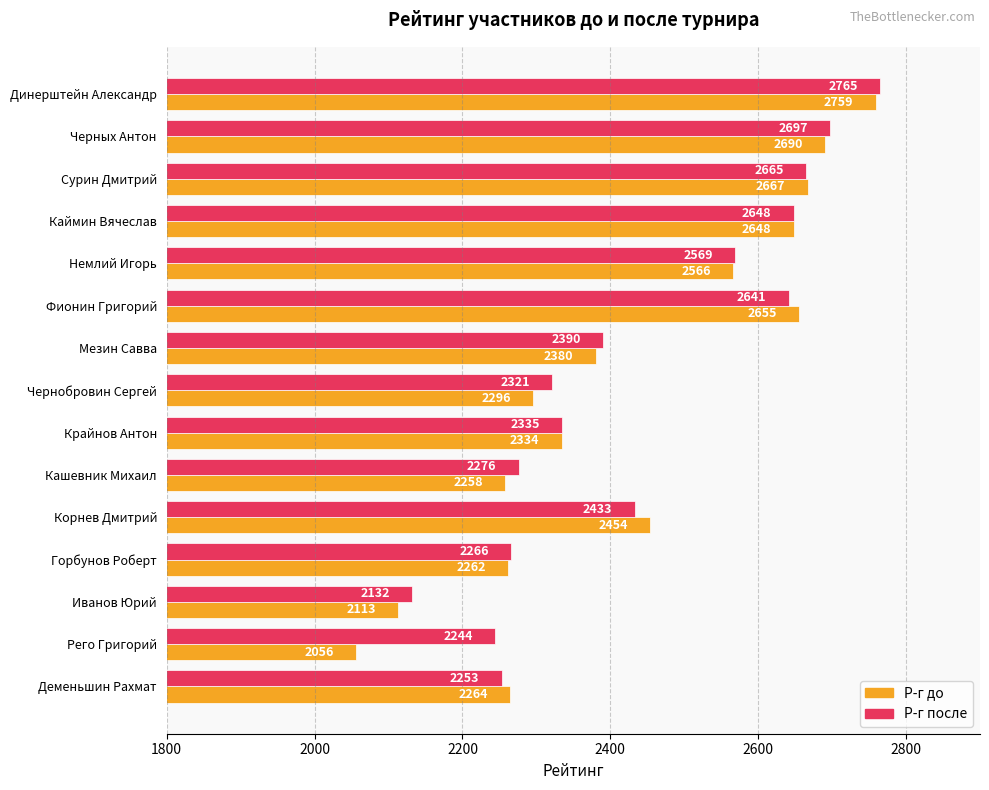

True or false: Р-г до has a value of 2566 at Немлий Игорь.

True